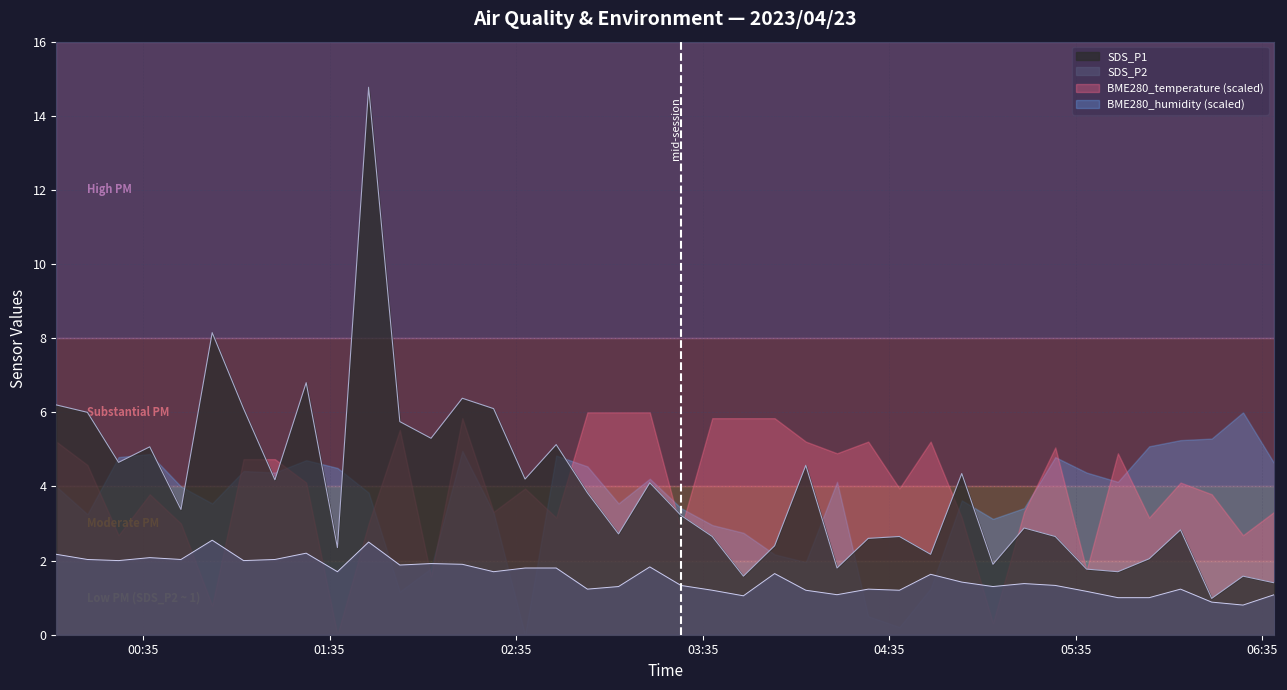

How many data points does each series have?

40